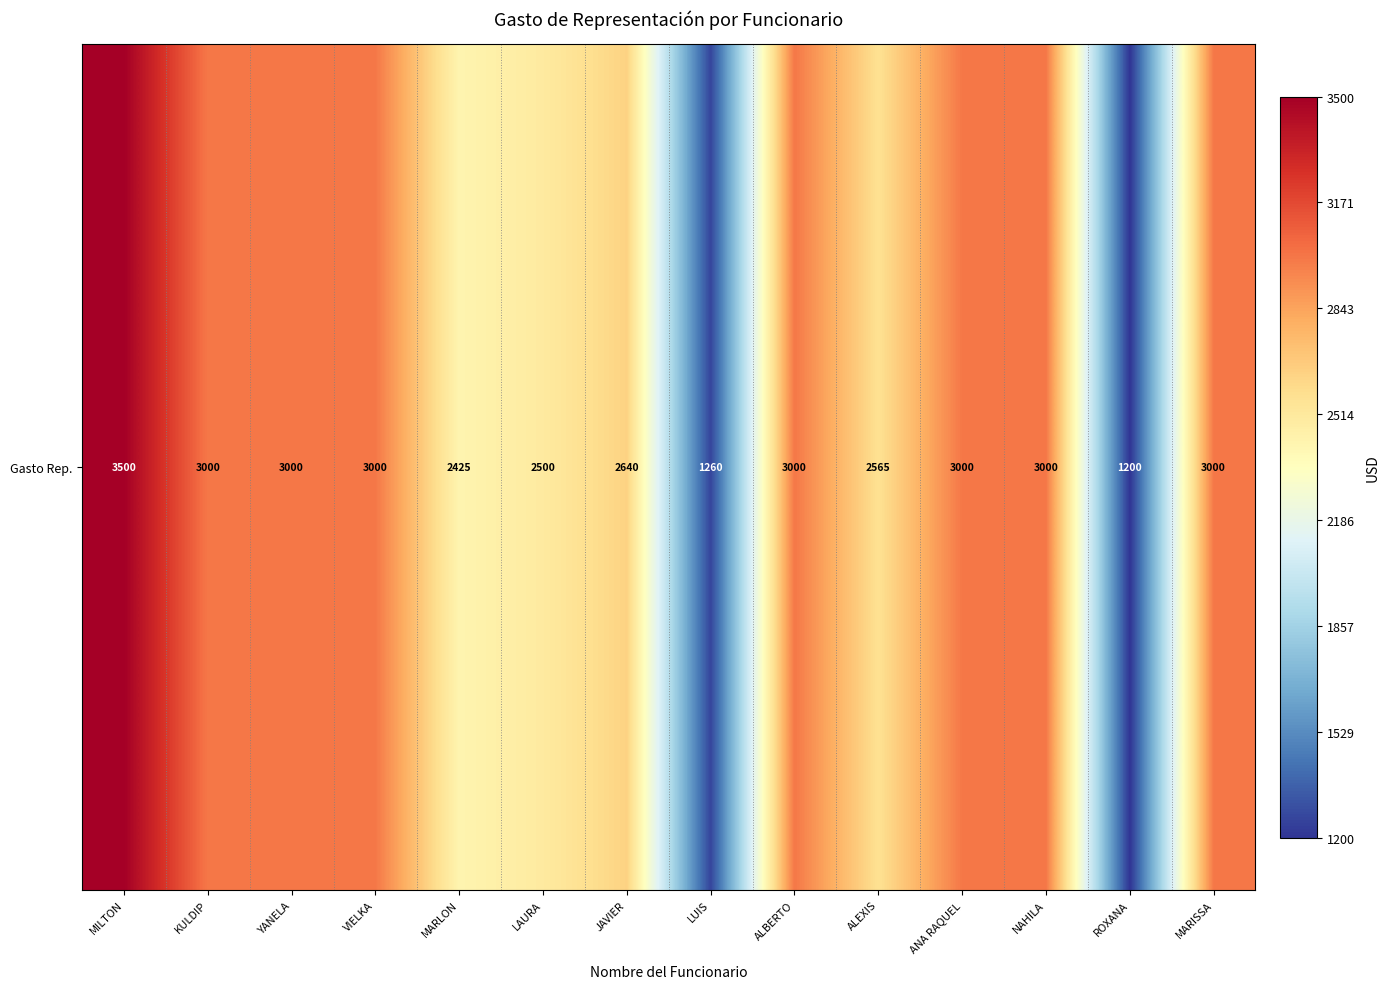

List the labels in order of value, smallest first.

ROXANA, LUIS, MARLON, LAURA, ALEXIS, JAVIER, KULDIP, YANELA, VIELKA, ALBERTO, ANA RAQUEL, NAHILA, MARISSA, MILTON